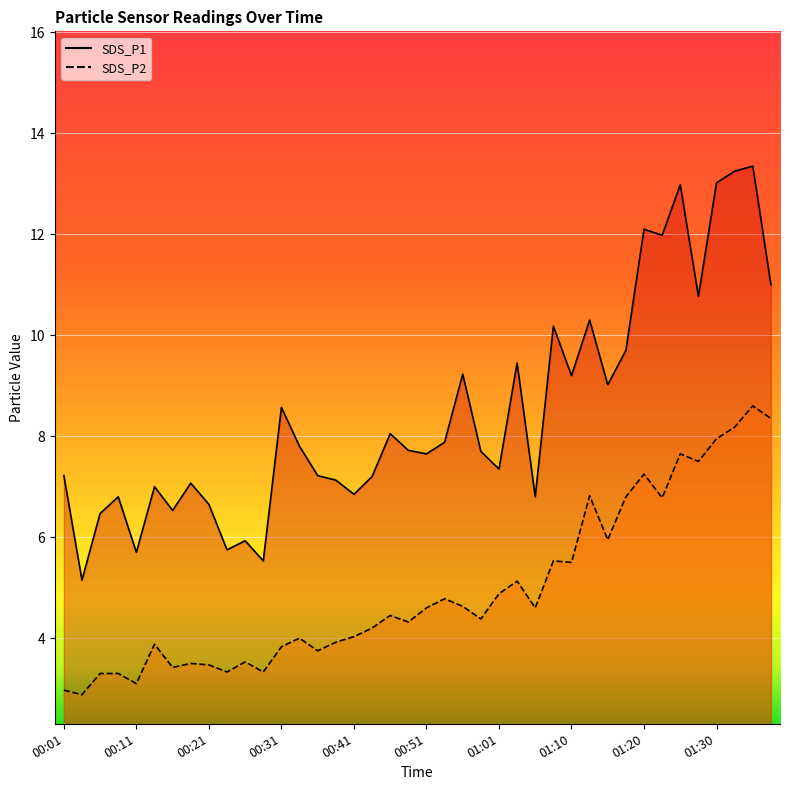

Where does the SDS_P1 series first go above 7?

00:01